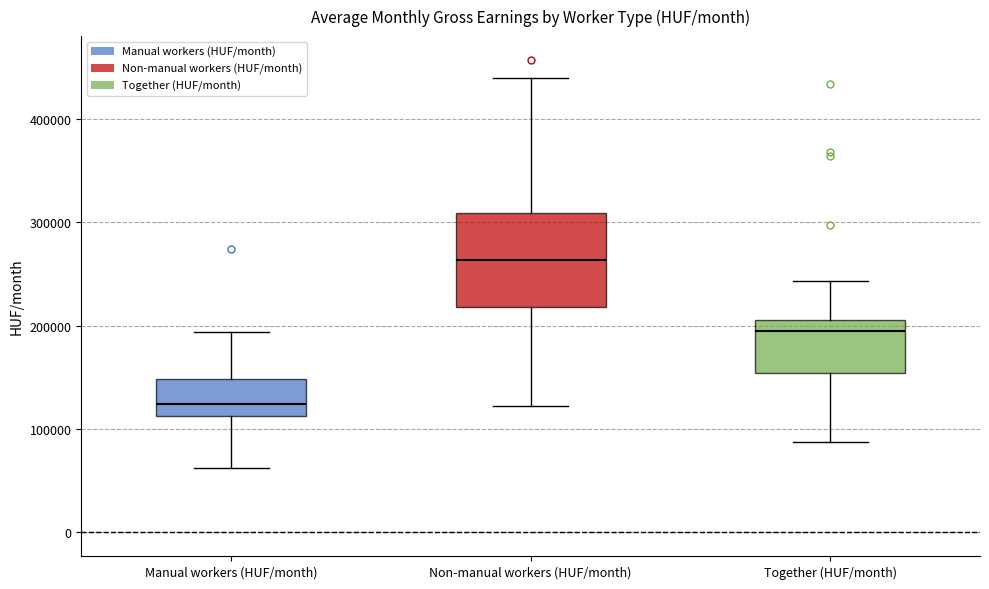

Where is the upper edge of the box for Together (HUF/month) on the y-axis? The values are not printed on the chart, so give them approximately, as read against the axis.

210000